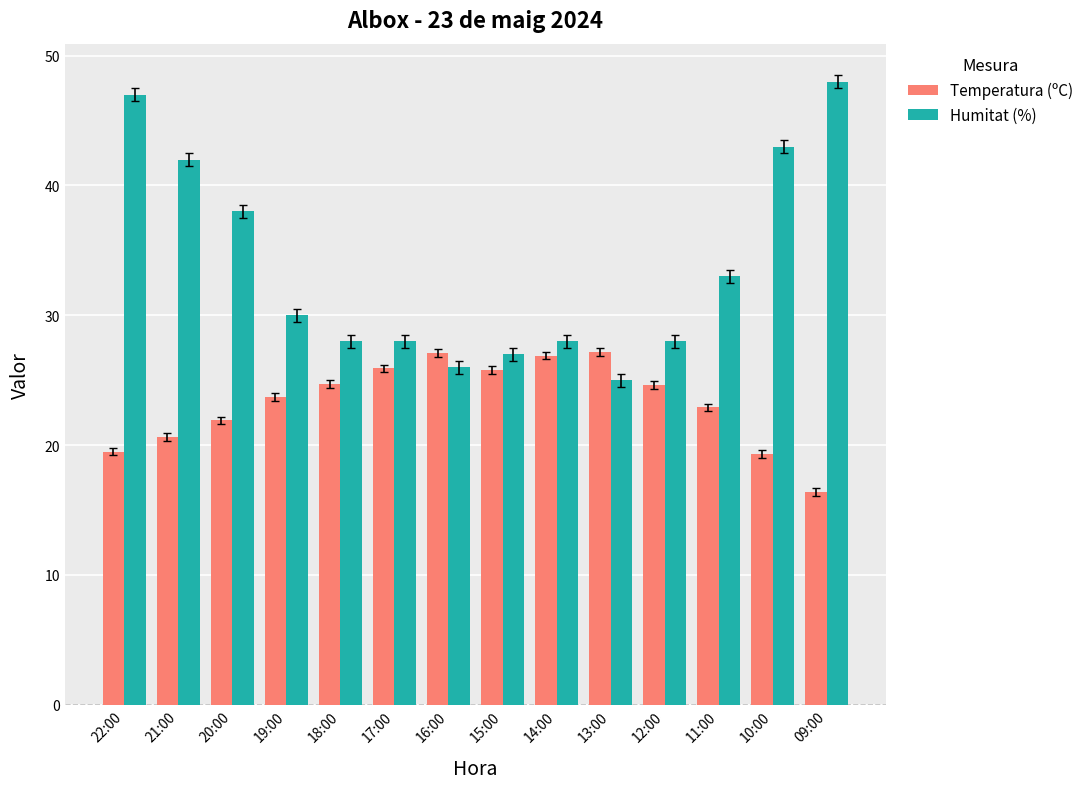

How many distinct data groups are displayed?

2